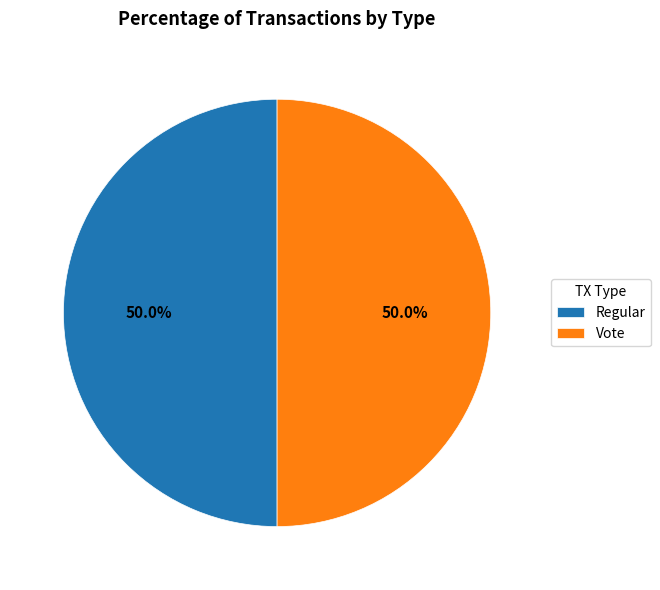

To the nearest percent, what percentage of the pie is Regular?

50%